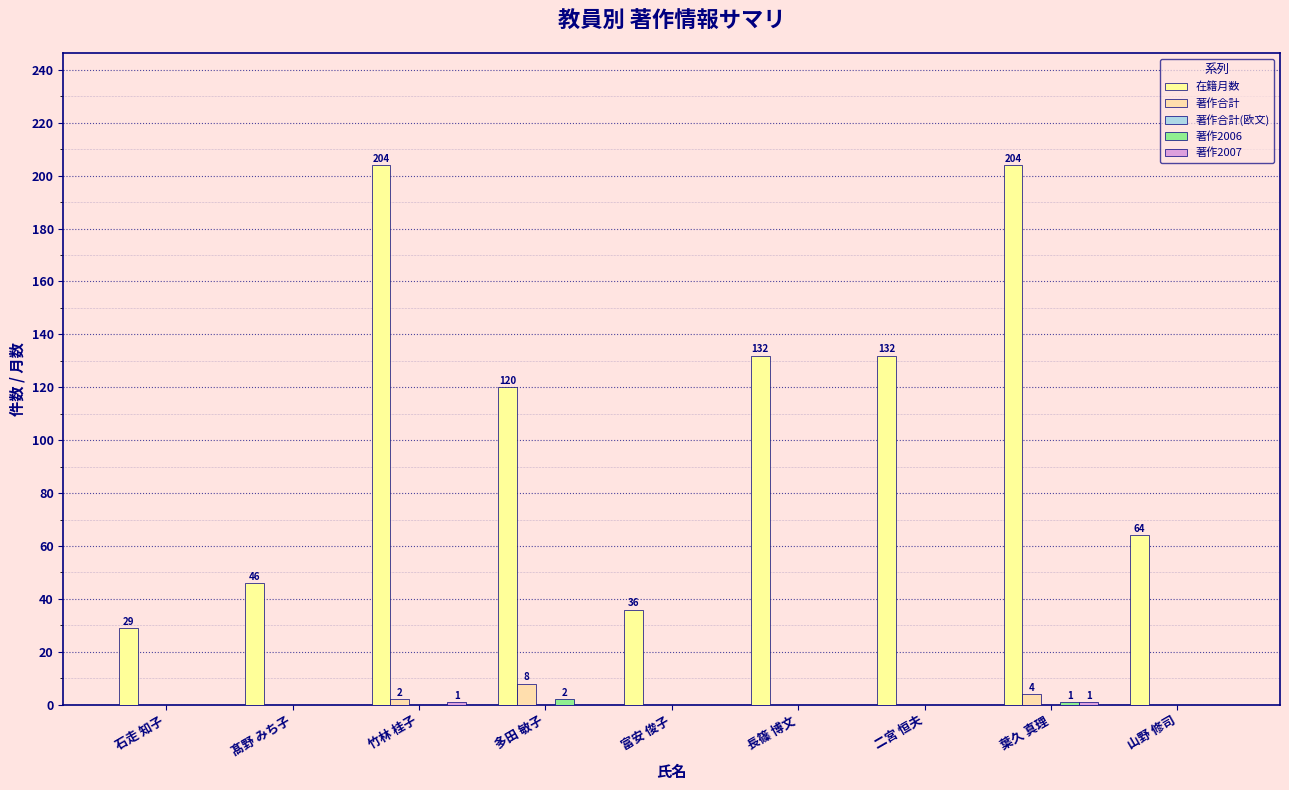

How many data points does each series have?

9